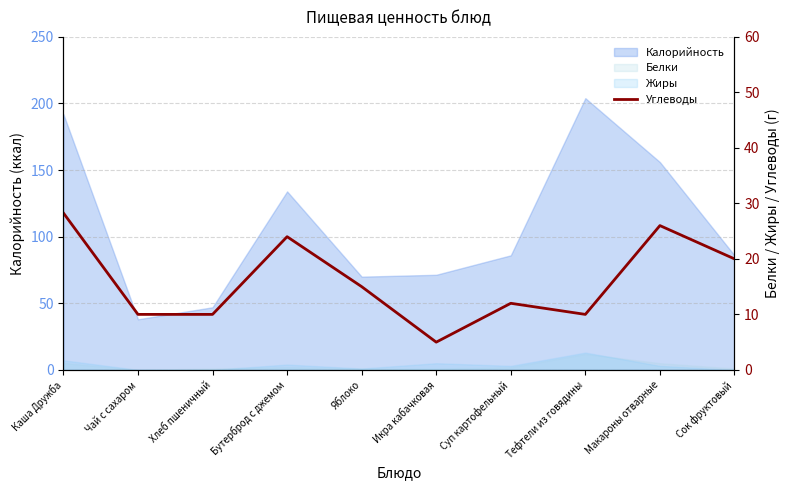

Approximately how many times larger is the value at Яблоко compared to Сок фруктовый?

0.8